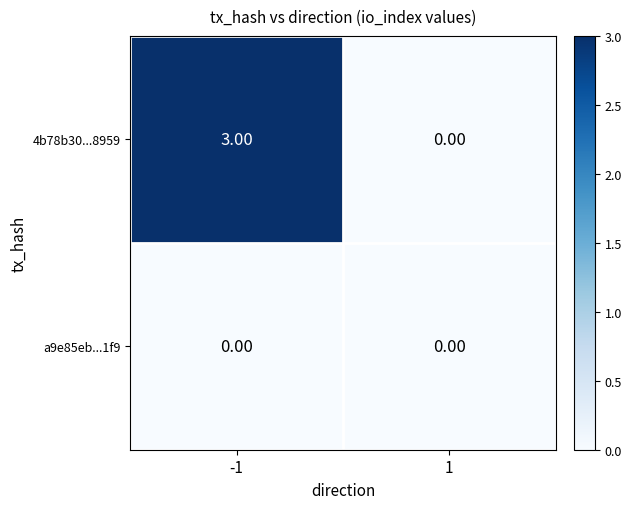

Between -1 and 1, which series saw the biggest shift?

4b78b30...8959